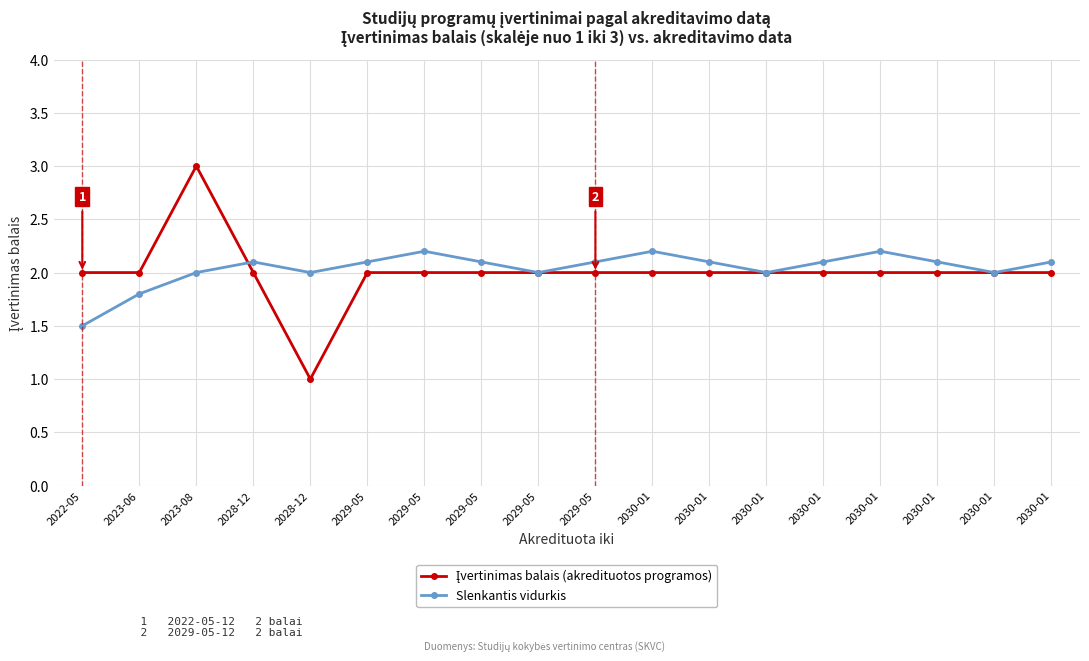

Which series has the largest total across all categories?

Slenkantis vidurkis